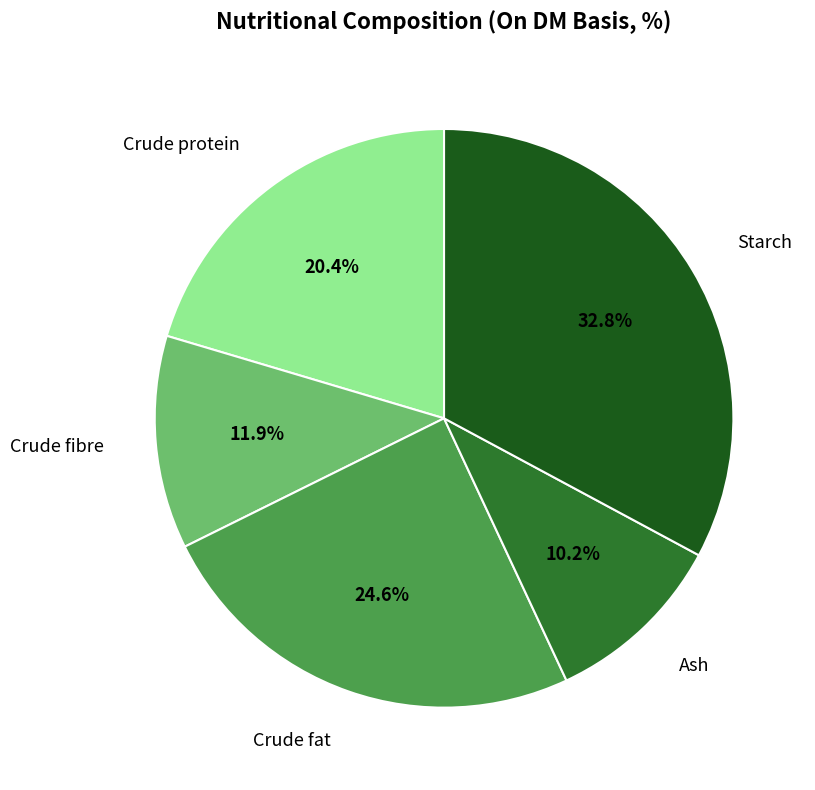

Does any single category account for the majority?

No